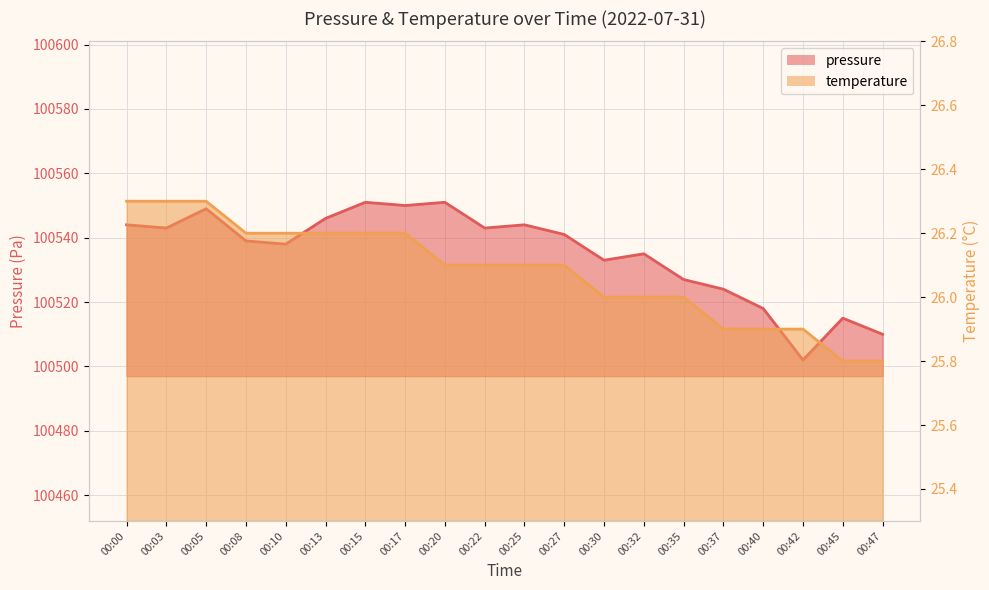

True or false: pressure and temperature intersect in this chart.

False